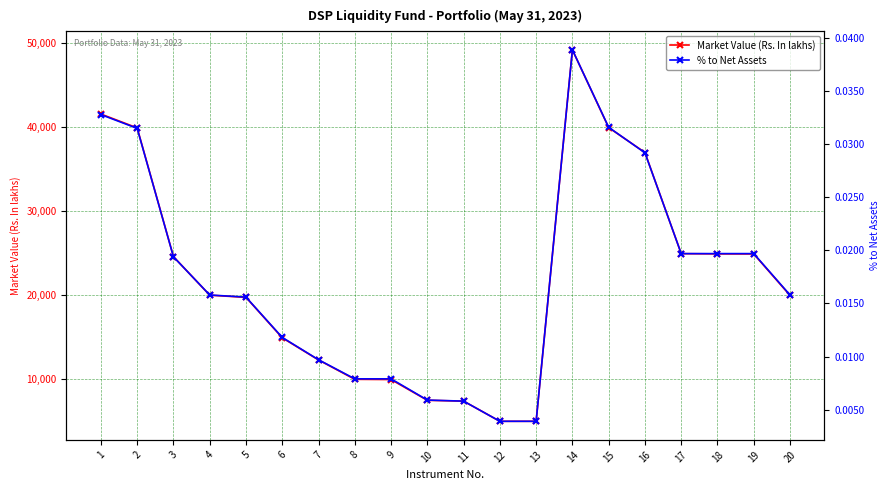

At which category is the sum across all series the highest?

14